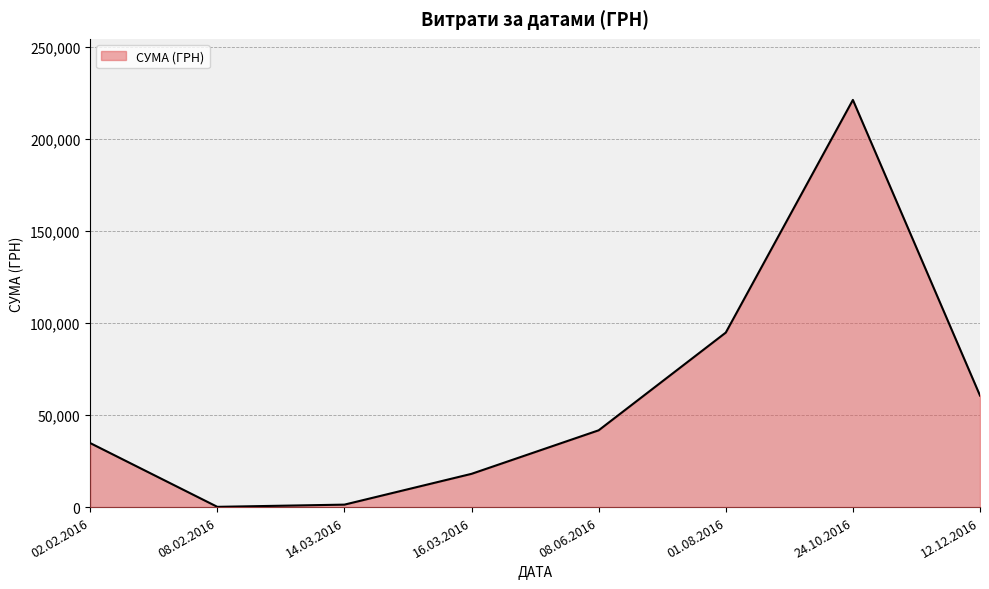

What position from the right is 24.10.2016?

2